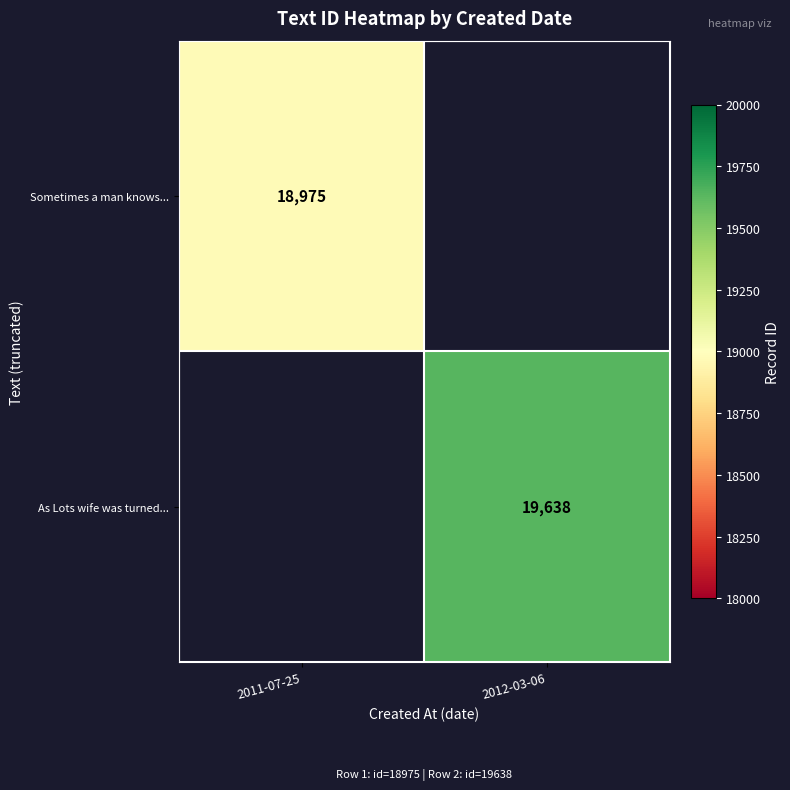

The As Lots wife was turned... series shows 19638 at 2012-03-06. True or false?

True